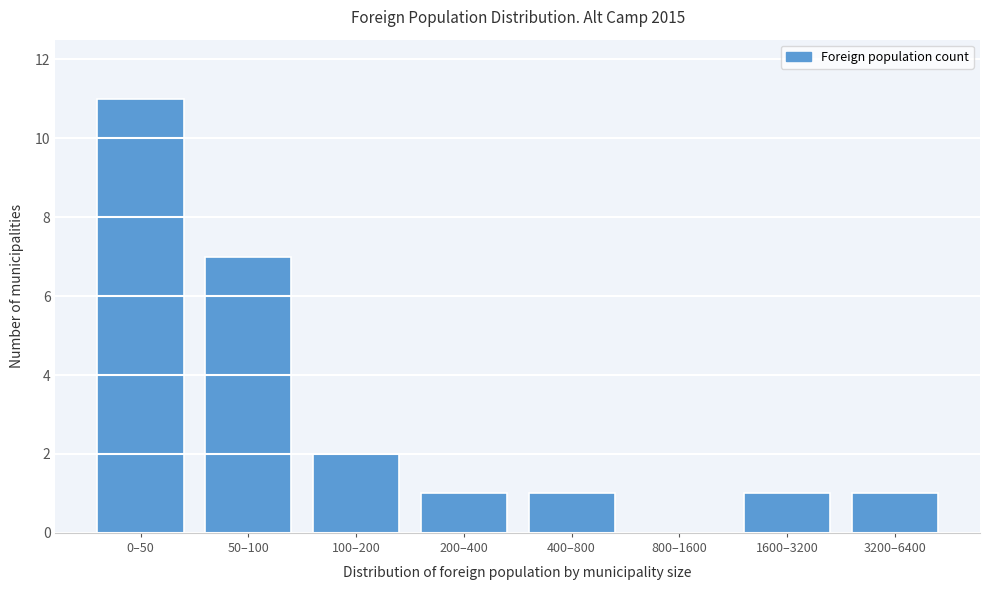

Reading left to right, what are all the values shown in this chart?

0–50=11	50–100=7	100–200=2	200–400=1	400–800=1	800–1600=0	1600–3200=1	3200–6400=1